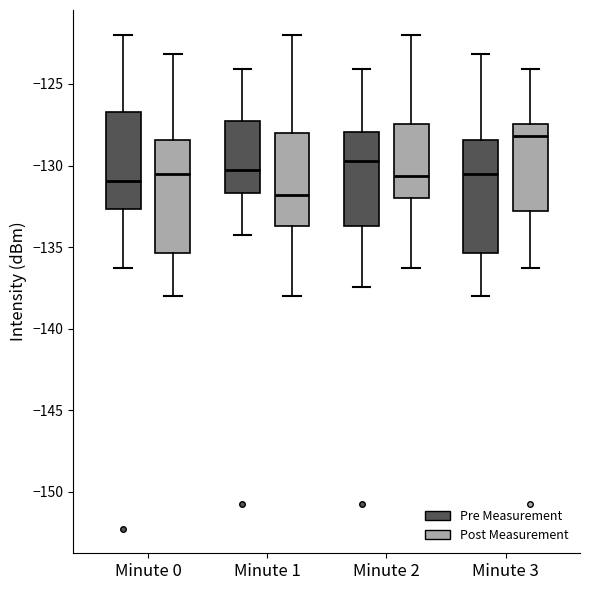

Which box has the highest median line?

Minute 3 (Post Measurement)